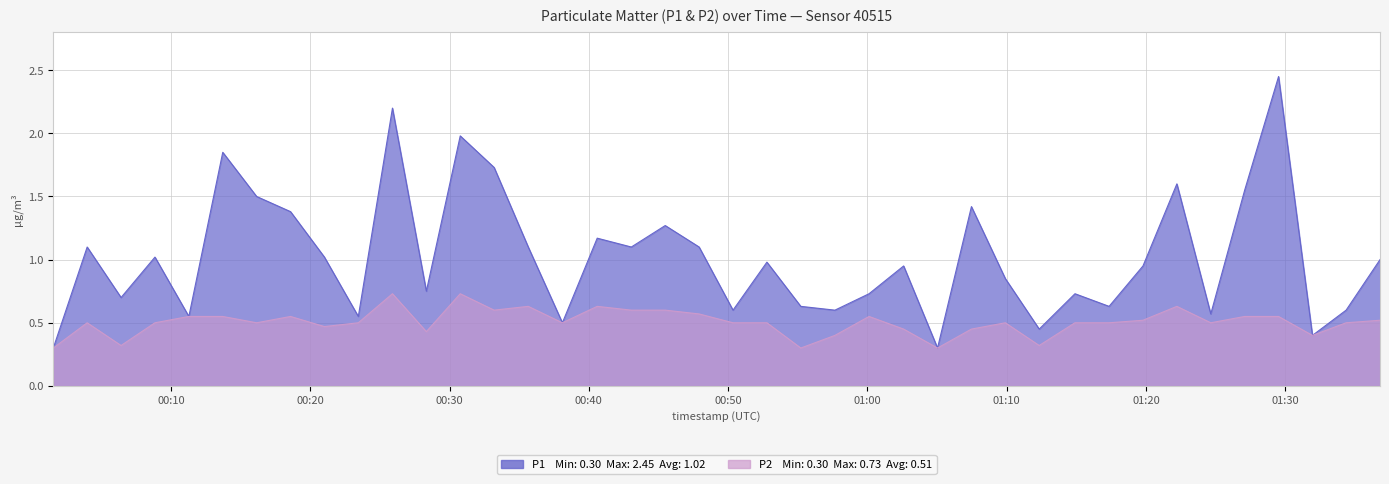

True or false: P1 and P2 cross at least once.

False